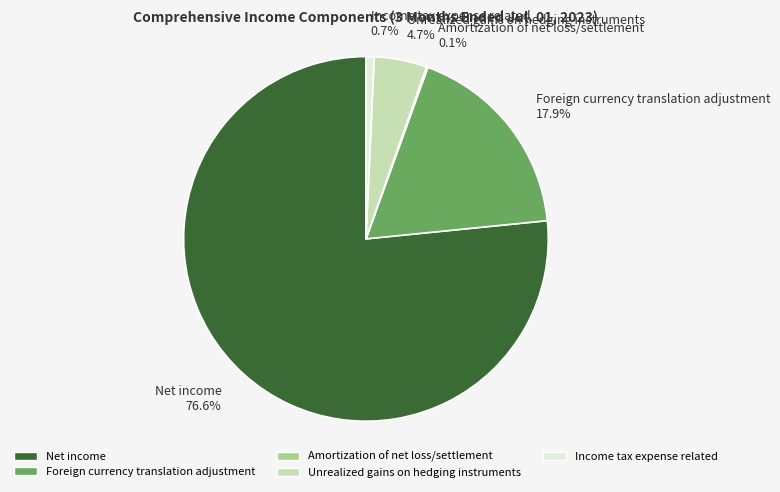

Does Net income account for over 50% of the chart?

Yes